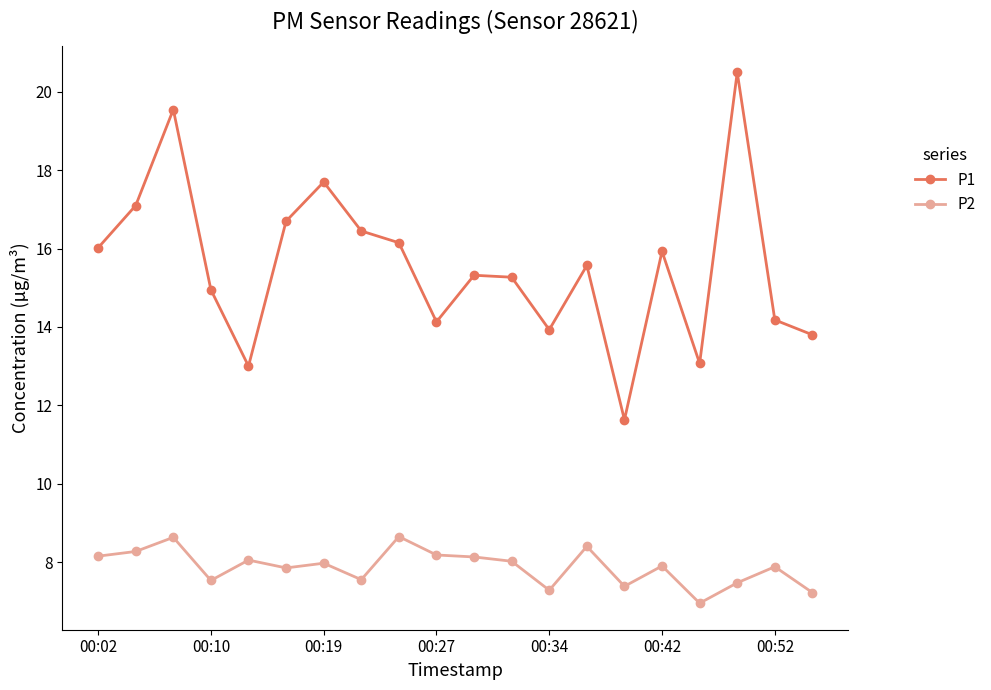

What is the difference between the maximum and minimum values in the P2 series?

1.7